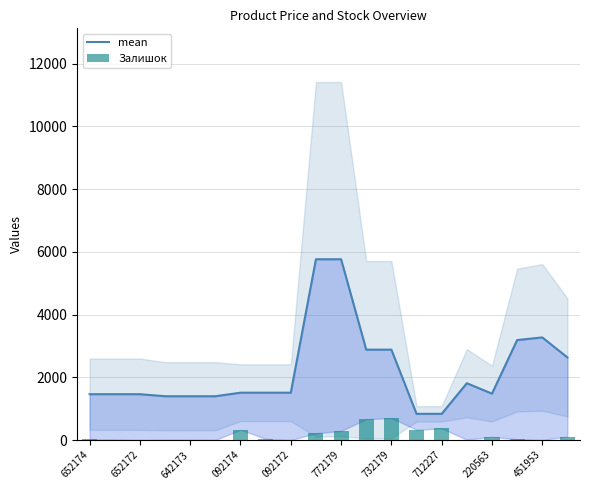

Is it true that mean equals 2311.2 at 092172?

False